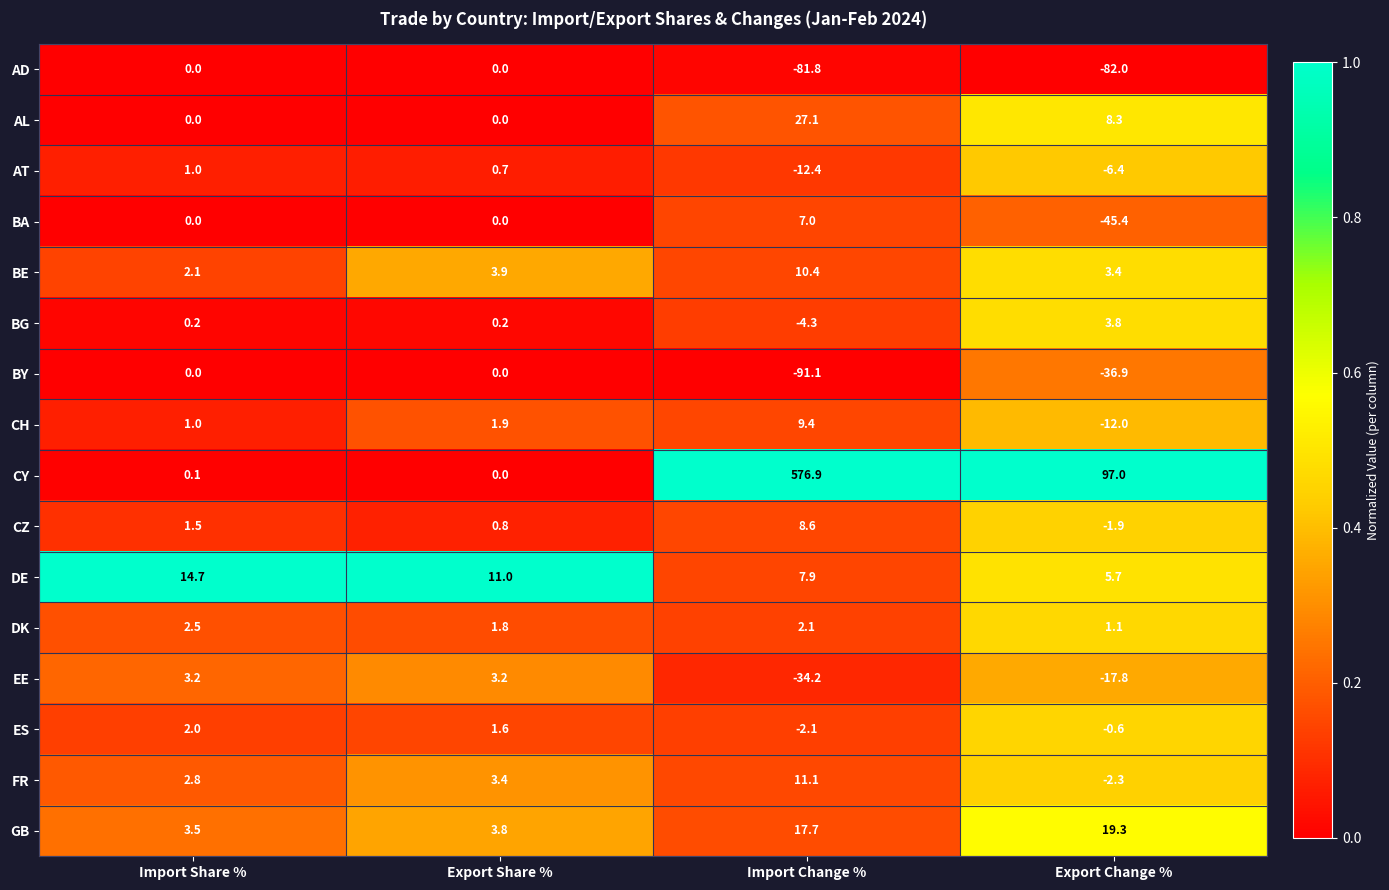

What is the difference between the maximum and minimum values in the BA series?

52.4